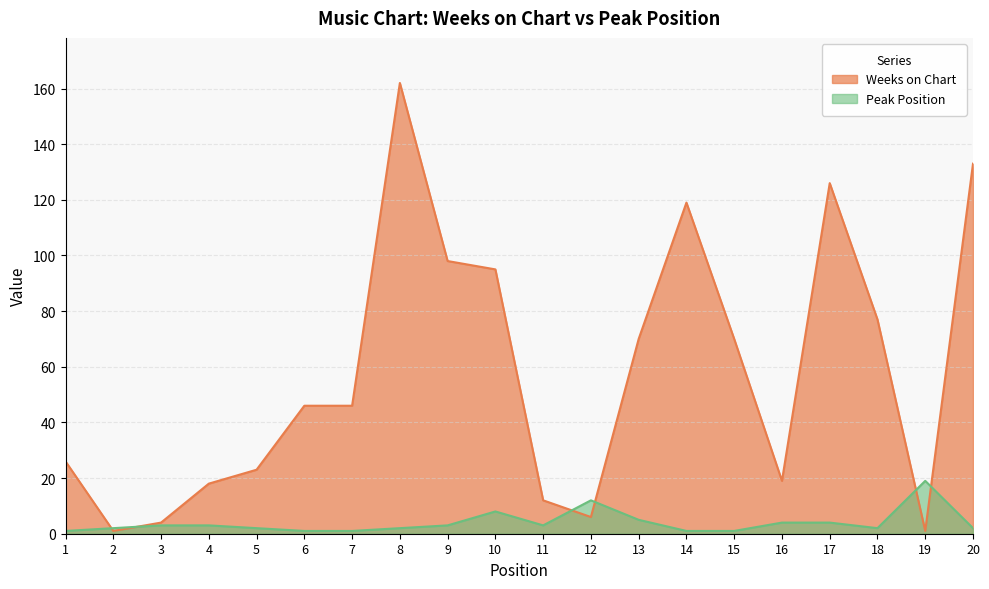

What is the sum of all Weeks on Chart values?

1152